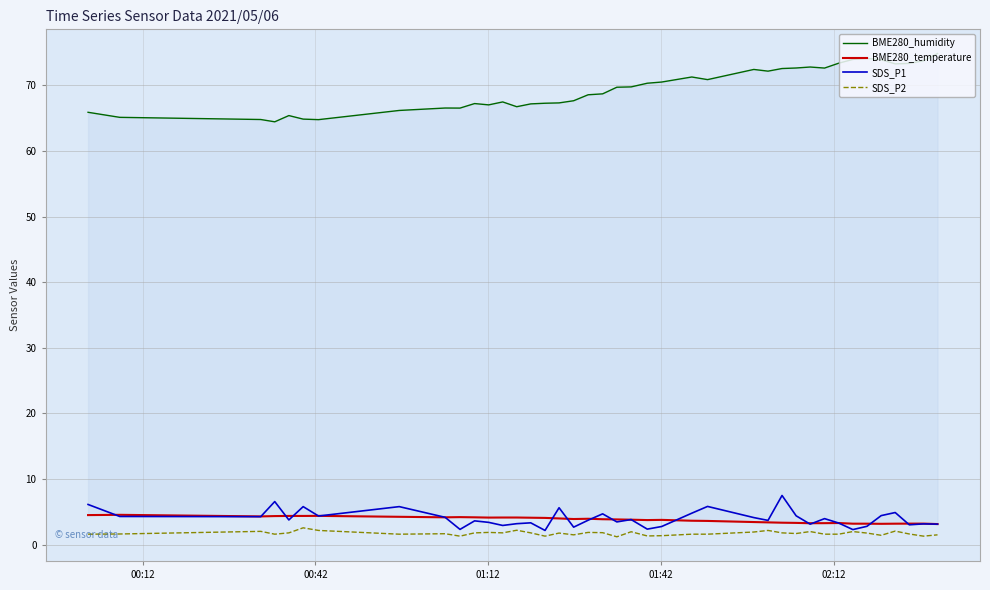

Which series has the widest spread of values?

BME280_humidity